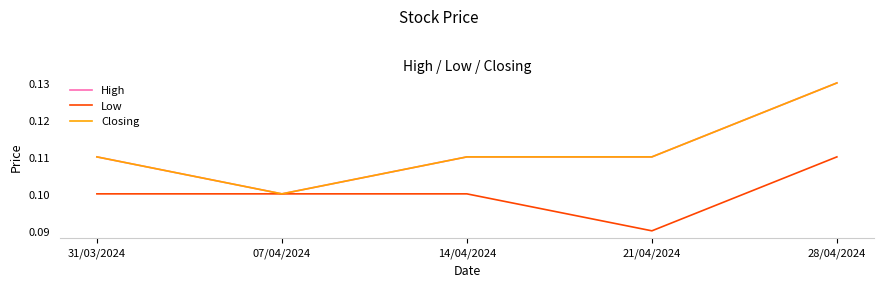

Does the chart have visible grid lines?

No